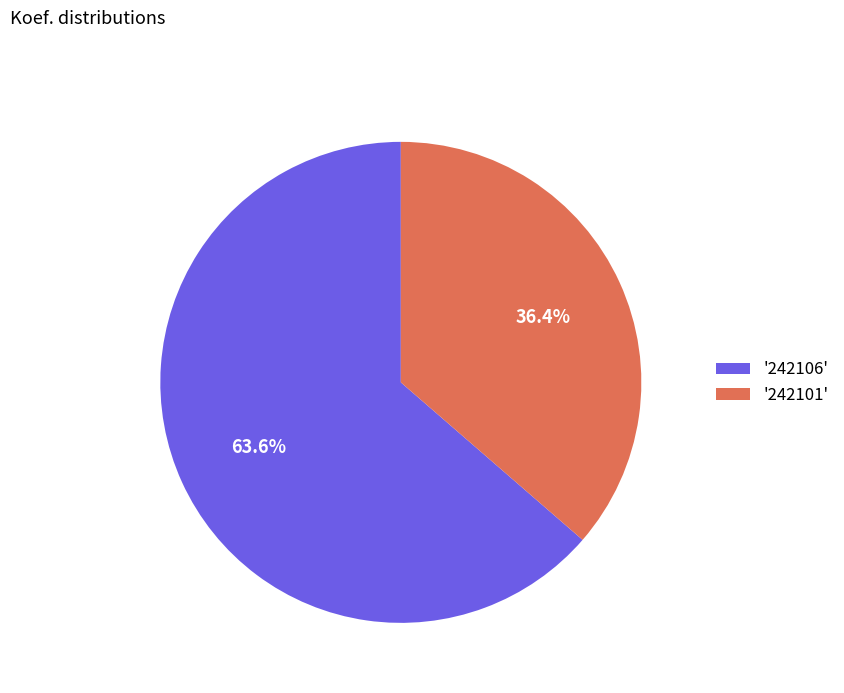

Approximately how many times larger is the value at '242101' compared to '242106'?

0.6